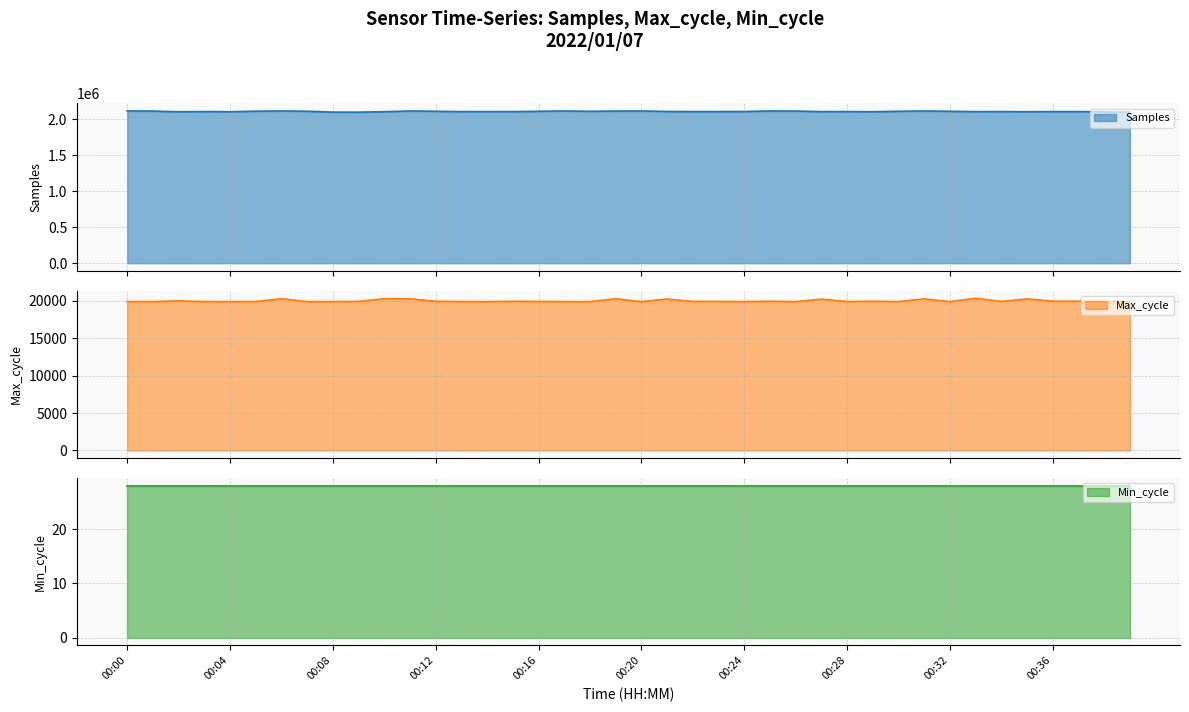

What is the difference between the Samples values at 00:22 and 00:07?

4712